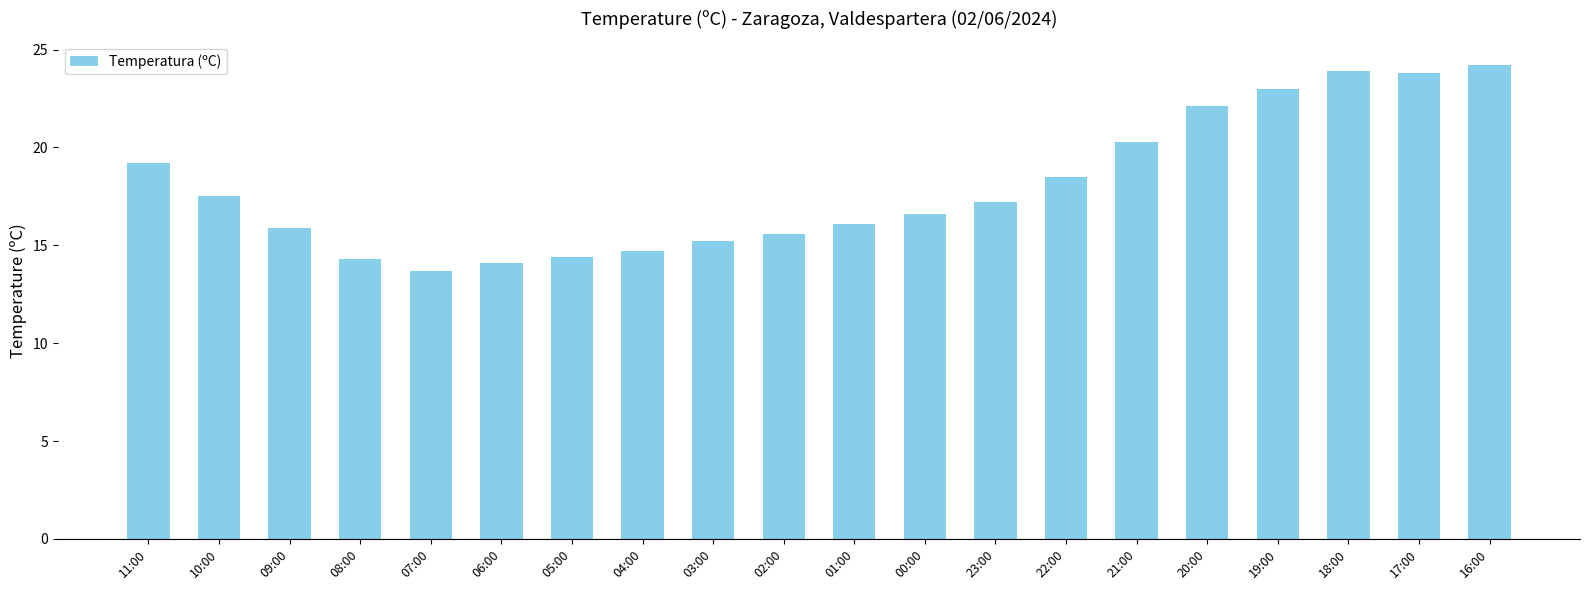

Which category has the highest value across all series?

16:00